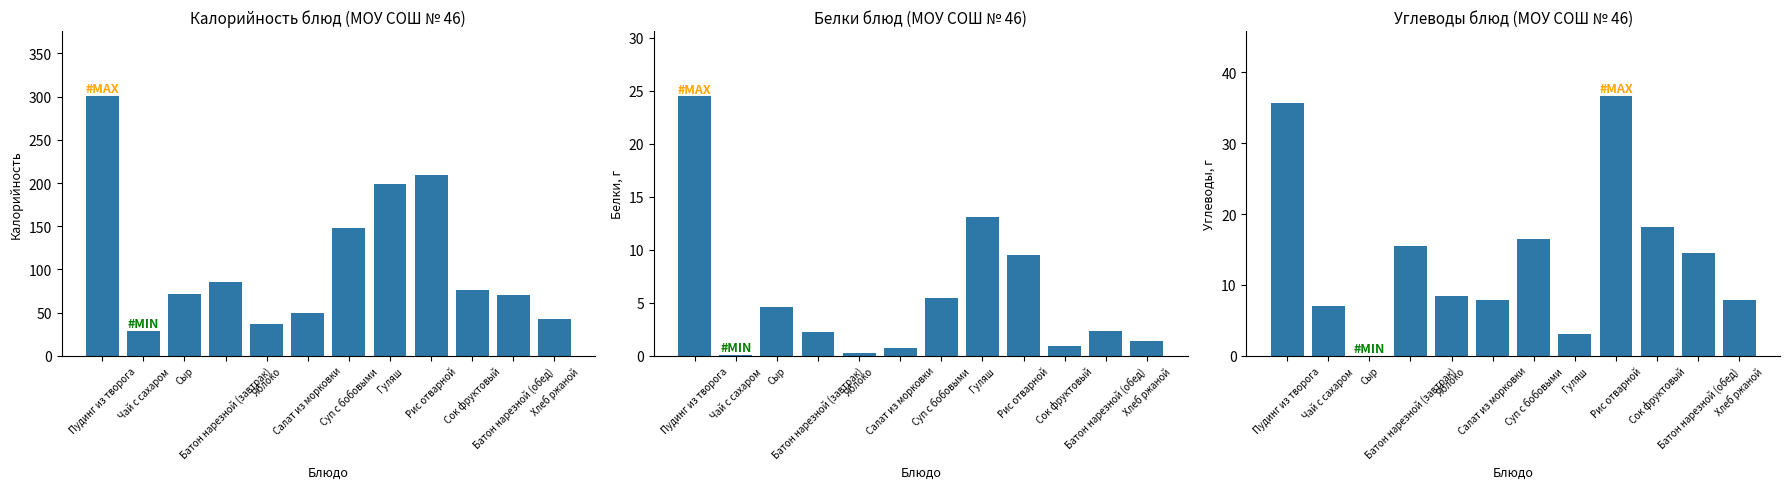

True or false: Углеводы has a value of 26.9 at Сок фруктовый.

False